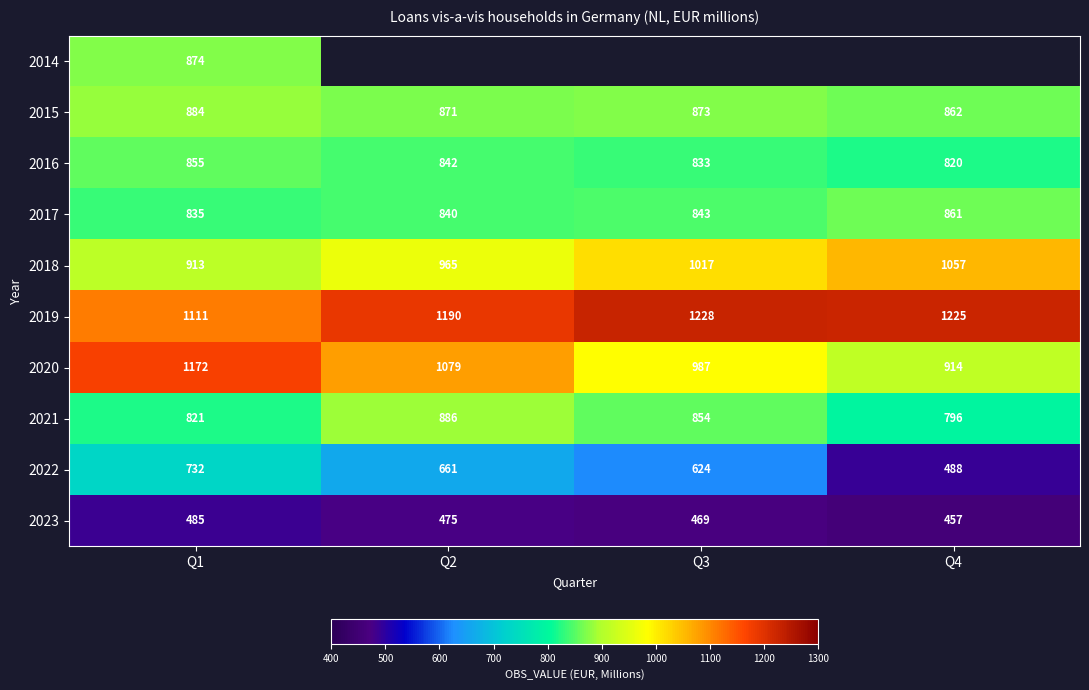

Read the 2021 value at Q4.

796